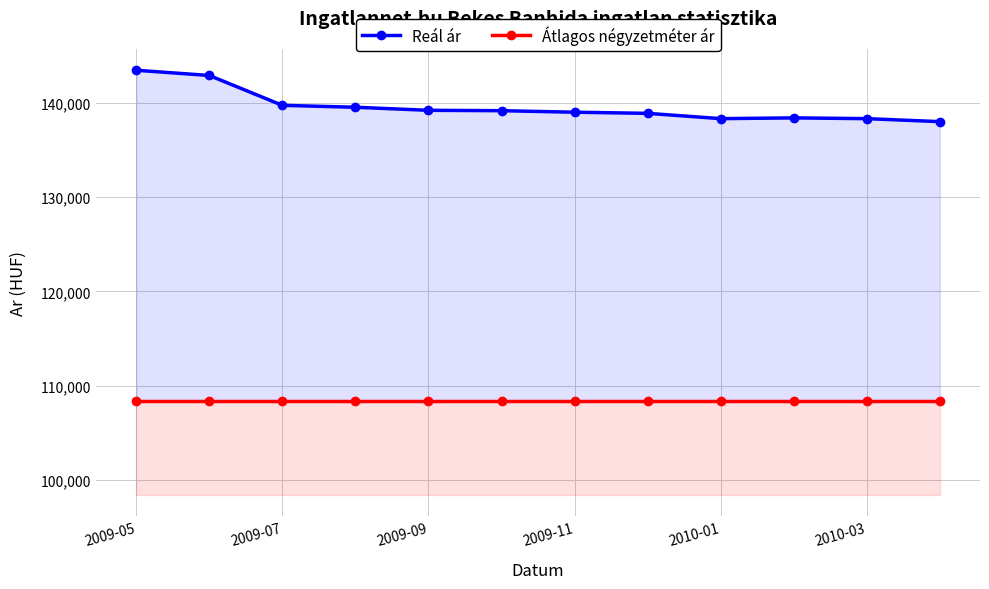

Between 2009-11 and 10, which series saw the biggest shift?

Reál ár